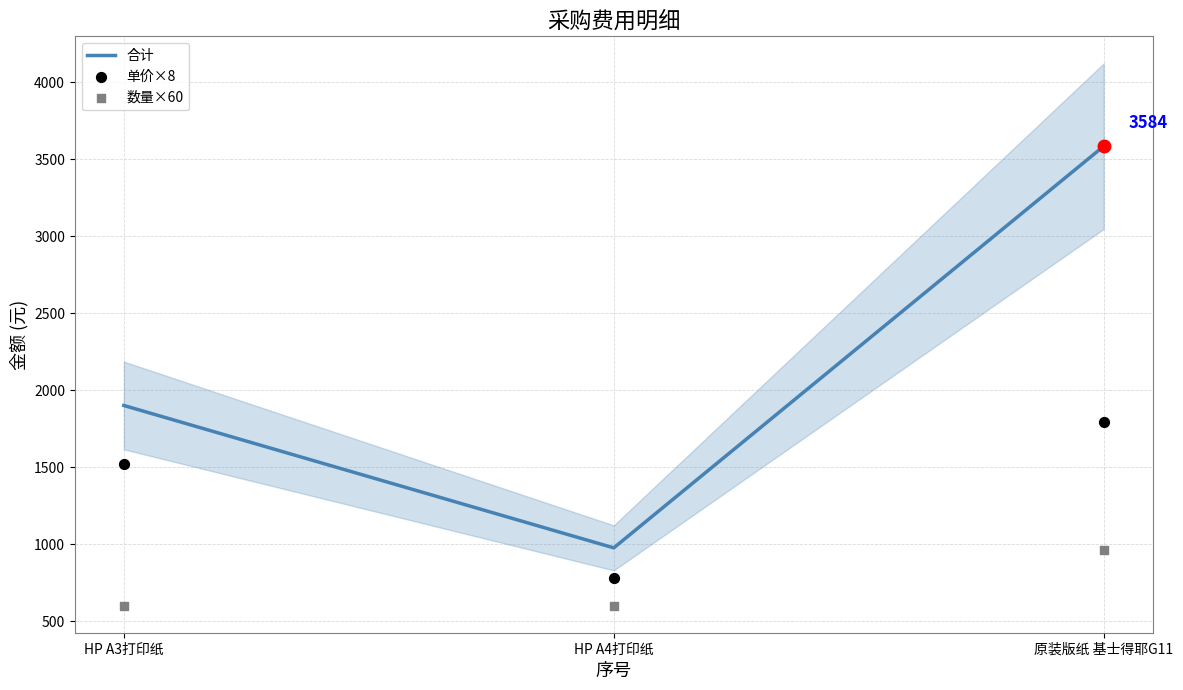

Which series has the largest total across all categories?

合计